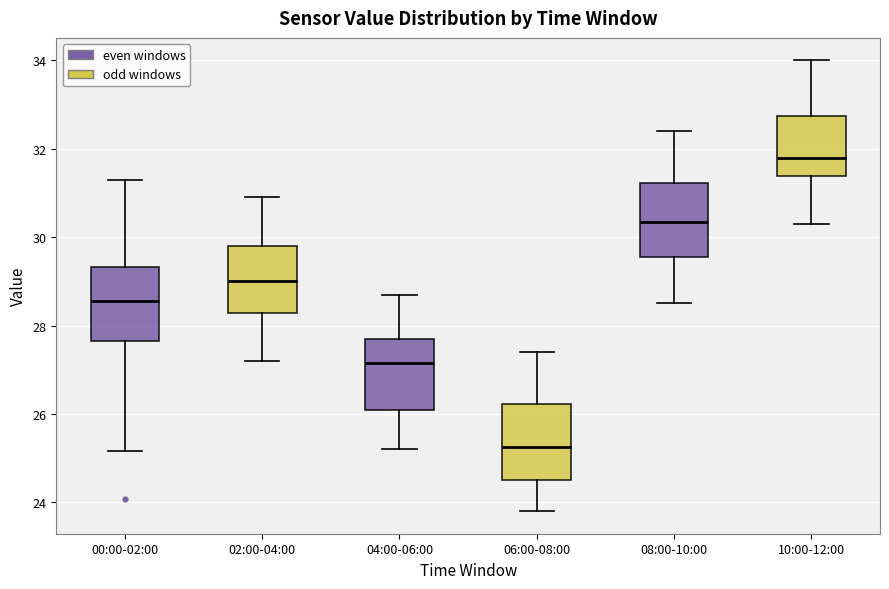

Where is the lower edge of the box for 04:00-06:00 on the y-axis? The values are not printed on the chart, so give them approximately, as read against the axis.

26.2